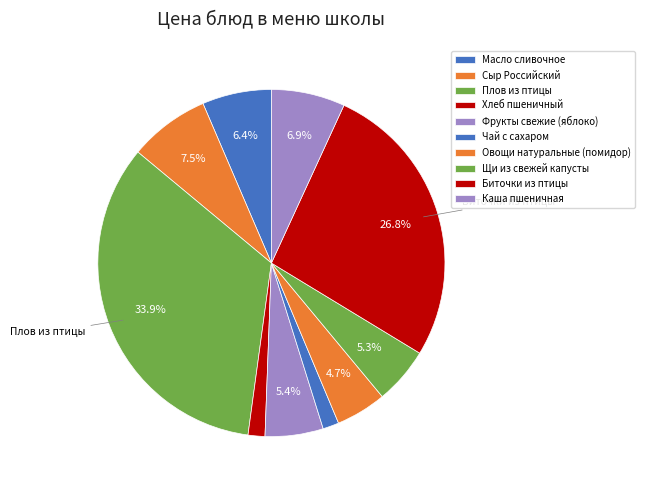

To the nearest percent, what portion does Овощи натуральные (помидор) represent?

5%